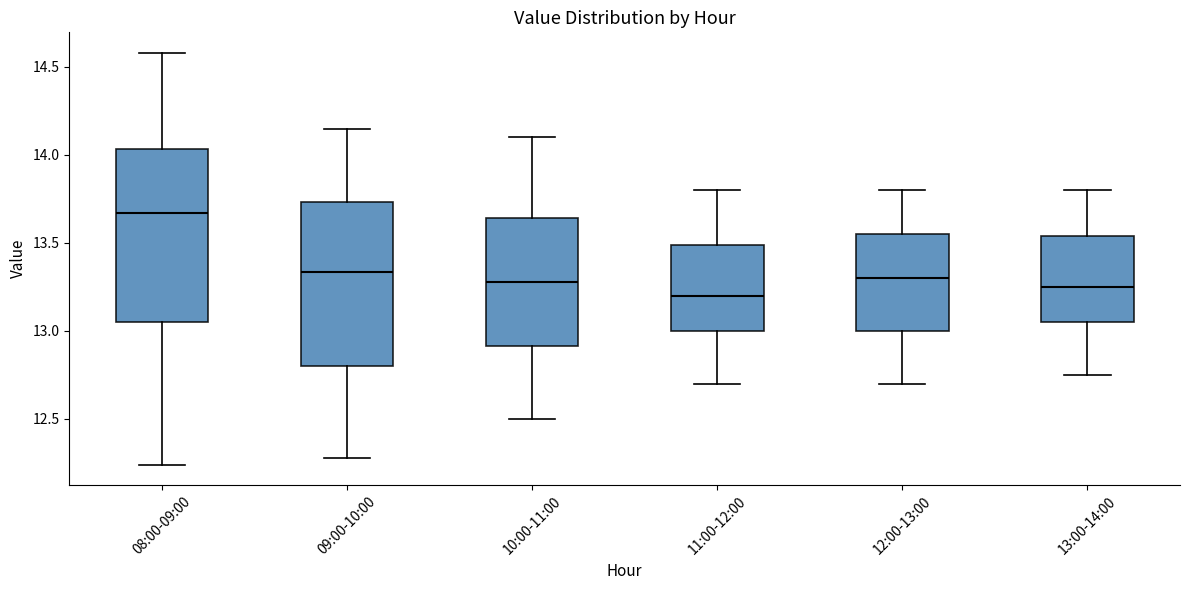

Reading left to right, transcribe this box plot: for each box, give where its median line is, the range the box spans, and where its two whiskers end, as read against the y-axis. The values are not printed on the chart, so give them approximately, as read against the axis.

08:00-09:00: median 13.65, box 13.05 to 14.05, whiskers 12.25 to 14.60
09:00-10:00: median 13.35, box 12.80 to 13.75, whiskers 12.30 to 14.15
10:00-11:00: median 13.30, box 12.90 to 13.65, whiskers 12.50 to 14.10
11:00-12:00: median 13.20, box 13.00 to 13.50, whiskers 12.70 to 13.80
12:00-13:00: median 13.30, box 13.00 to 13.55, whiskers 12.70 to 13.80
13:00-14:00: median 13.25, box 13.05 to 13.55, whiskers 12.75 to 13.80